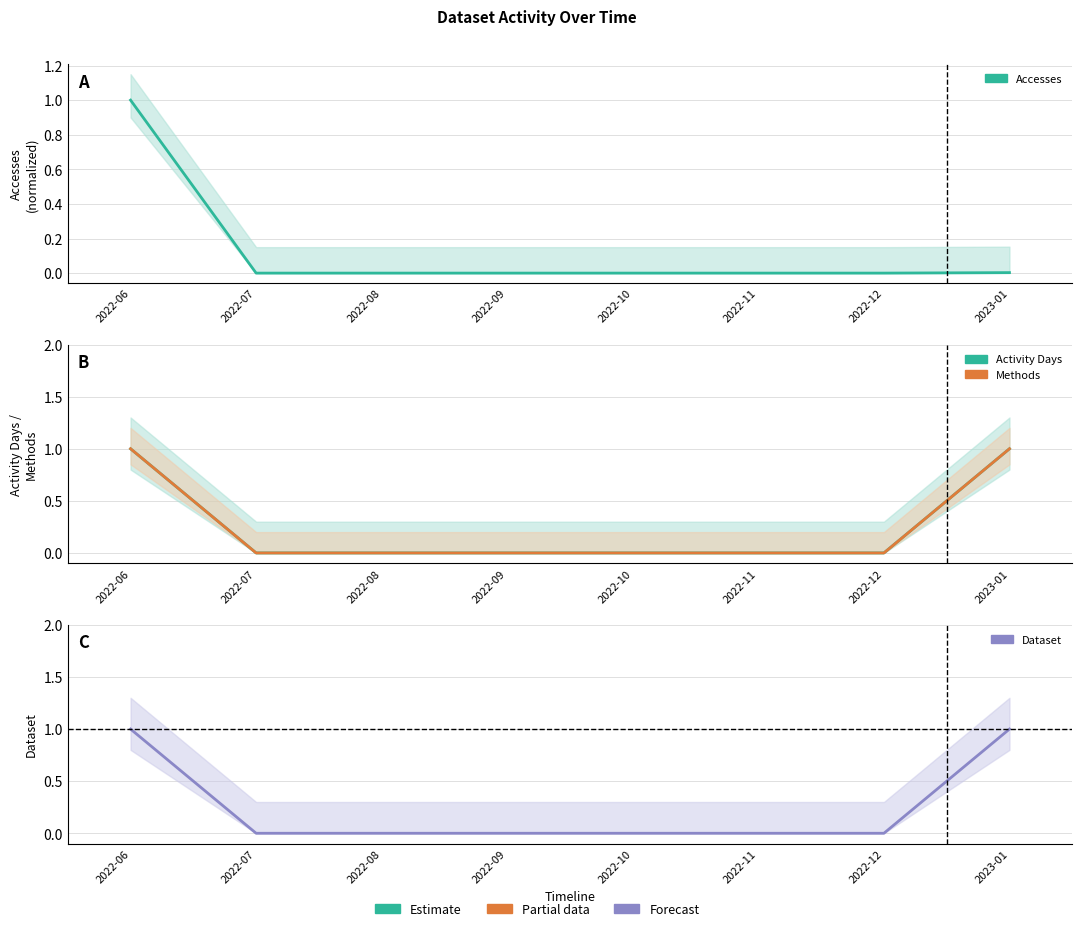

What are all the series names shown in the legend?

Accesses, Activity Days, Methods, Dataset